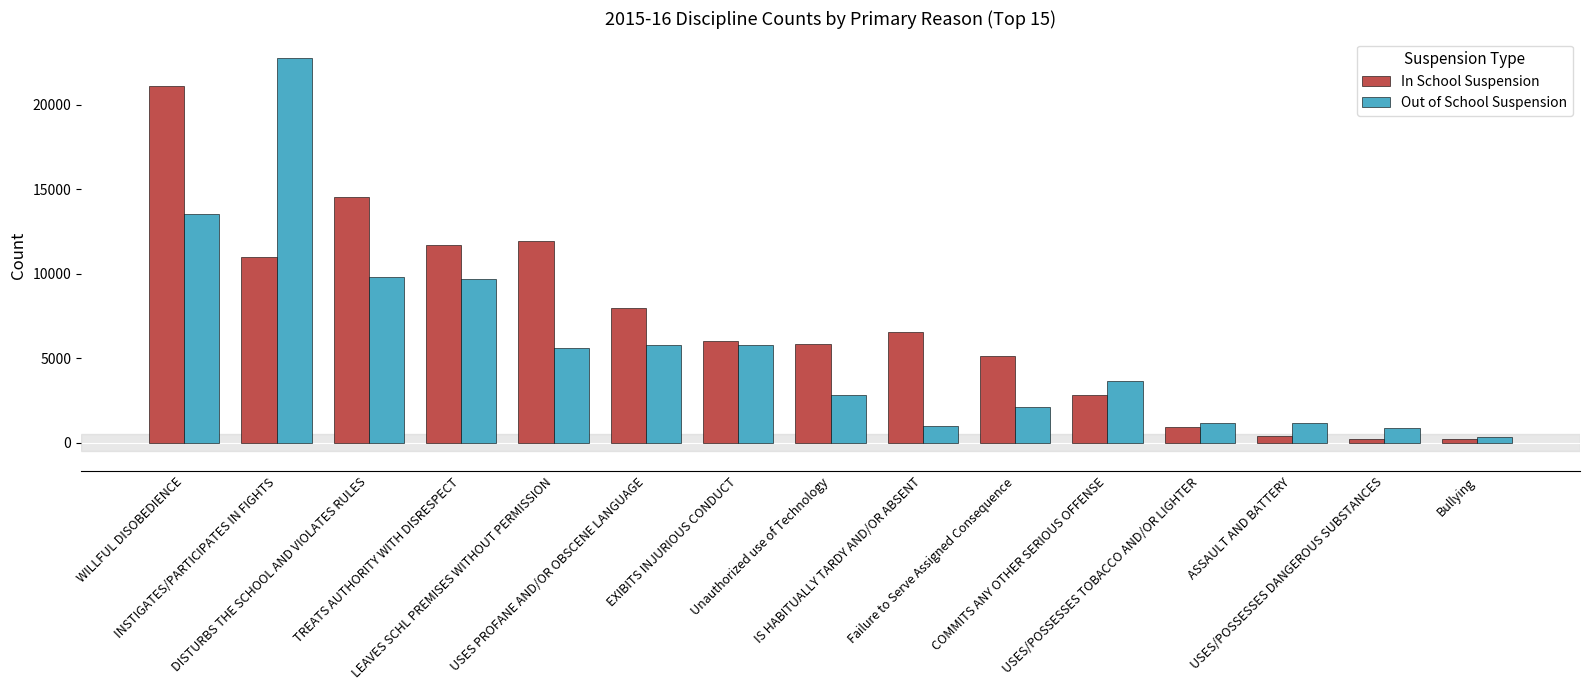

The value of In School Suspension at COMMITS ANY OTHER SERIOUS OFFENSE is 2857. True or false?

True